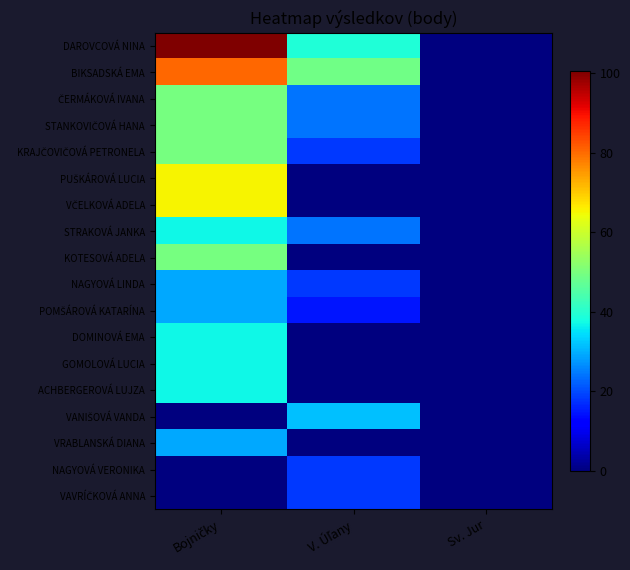

Rank the series at V. Úľany from lowest to highest value.

PUŠKÁROVÁ LUCIA, VČELKOVÁ ADELA, KOTESOVÁ ADELA, DOMINOVÁ EMA, GOMOLOVÁ LUCIA, ACHBERGEROVÁ LUJZA, VRABLANSKÁ DIANA, POMŠÁROVÁ KATARÍNA, KRAJČOVIČOVÁ PETRONELA, NAGYOVÁ LINDA, NAGYOVÁ VERONIKA, VAVRÍČKOVÁ ANNA, ČERMÁKOVÁ IVANA, STANKOVIČOVÁ HANA, STRAKOVÁ JANKA, VANIŠOVÁ VANDA, DAROVCOVÁ NINA, BIKSADSKÁ EMA